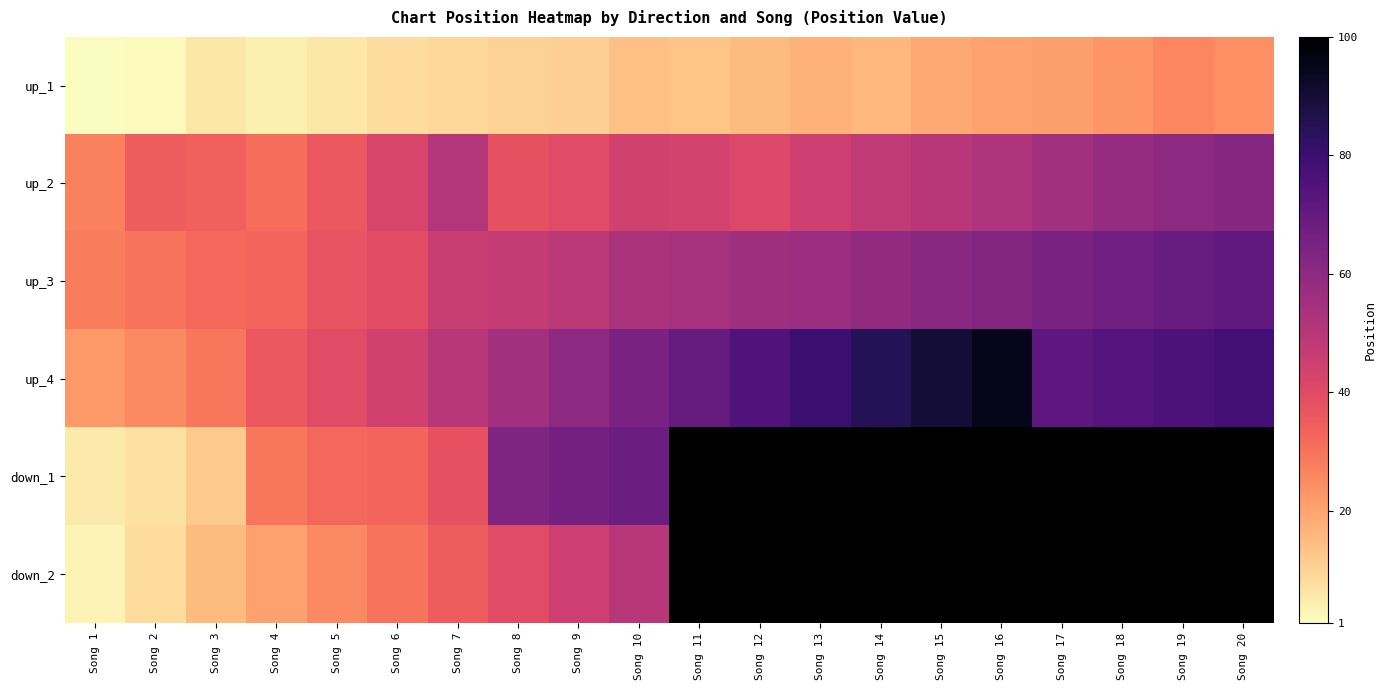

The value of up_1 at Song 8 is 10.0. True or false?

True